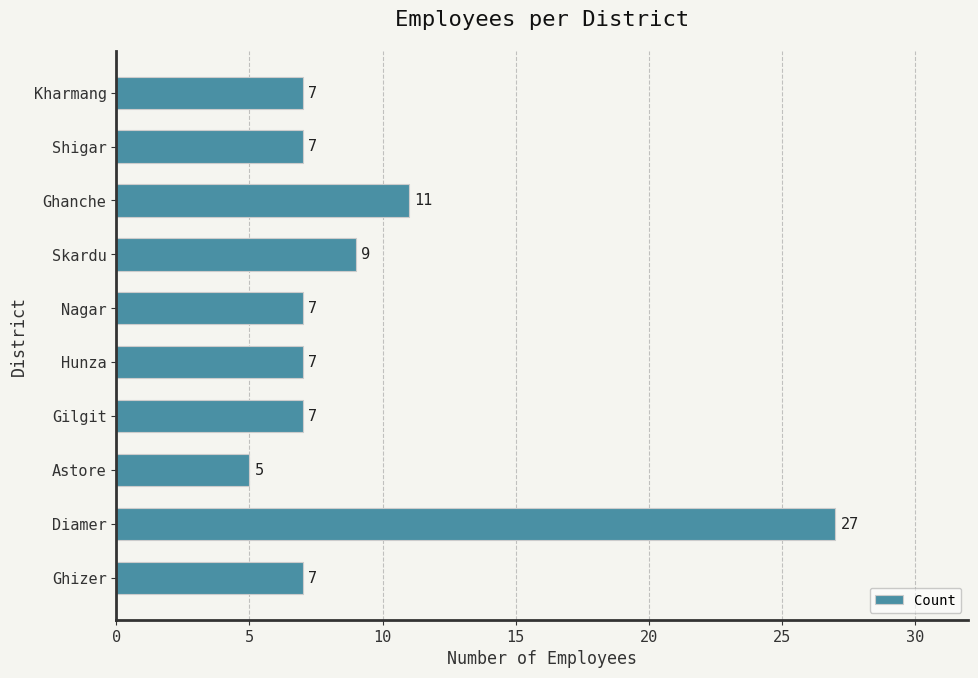

Are the bars grouped side by side (vs. stacked)?

No